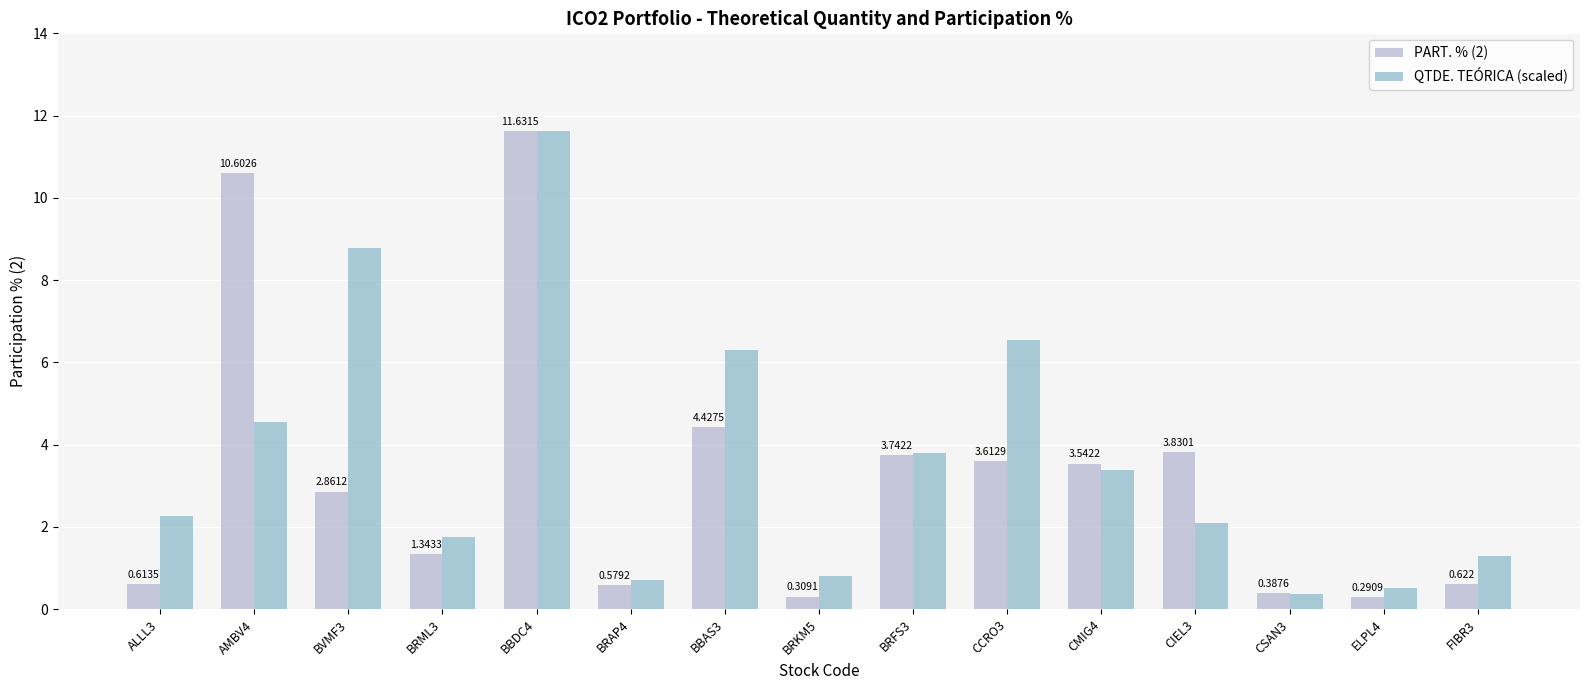

Is the value of PART. % (2) at BRKM5 greater than the value of QTDE. TEÓRICA (scaled) at AMBV4?

No